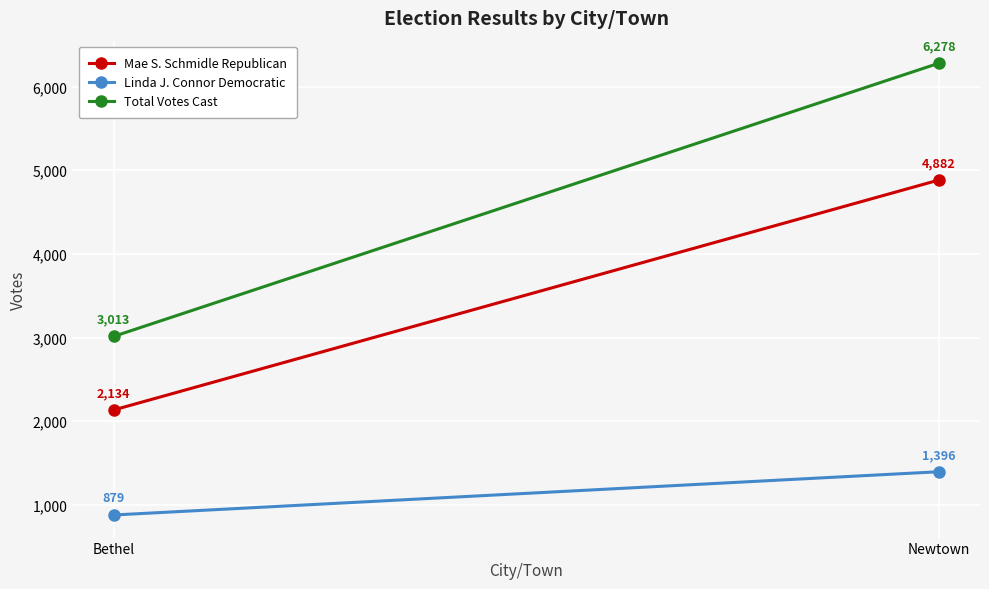

Is this an area chart (filled region under the line)?

No